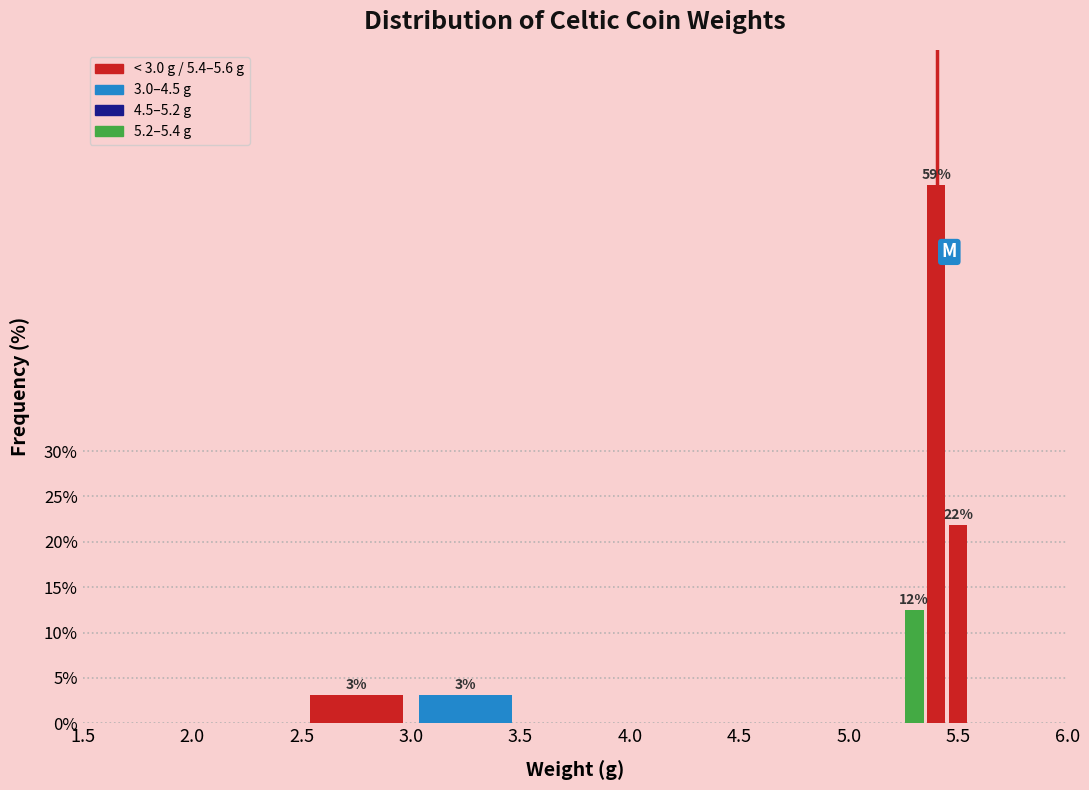

Around what value on the x-axis is the tallest bar? Give the approximate position of its centre, as read against the axis.

5.40